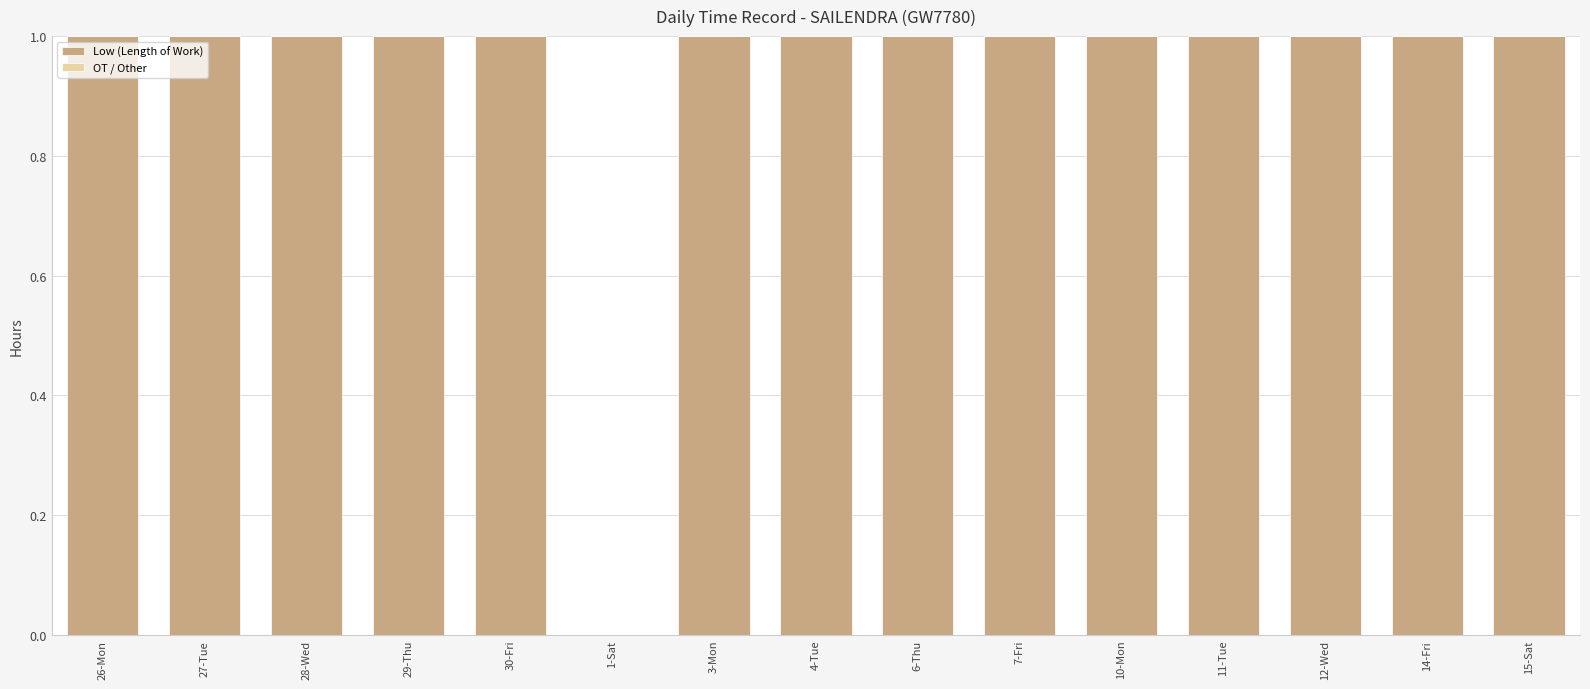

Is it true that the value at 29-Thu is 1?

True